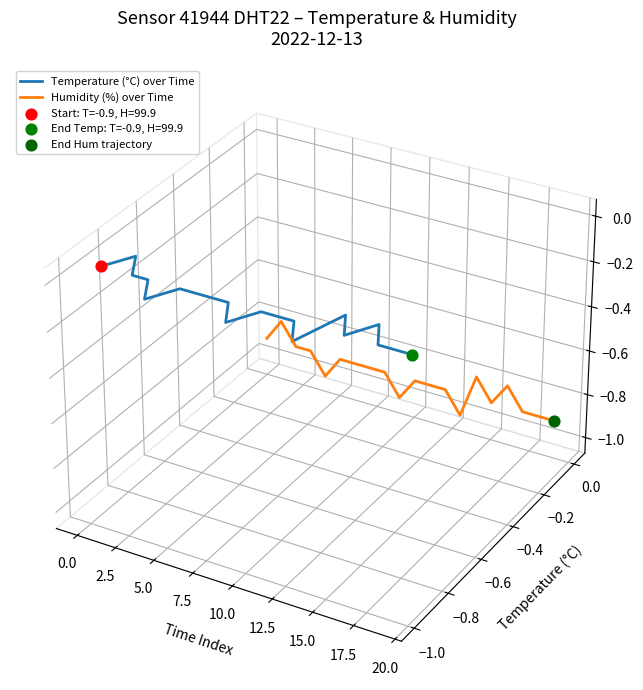

Which series contains the highest Y value?

Temperature (°C) over Time